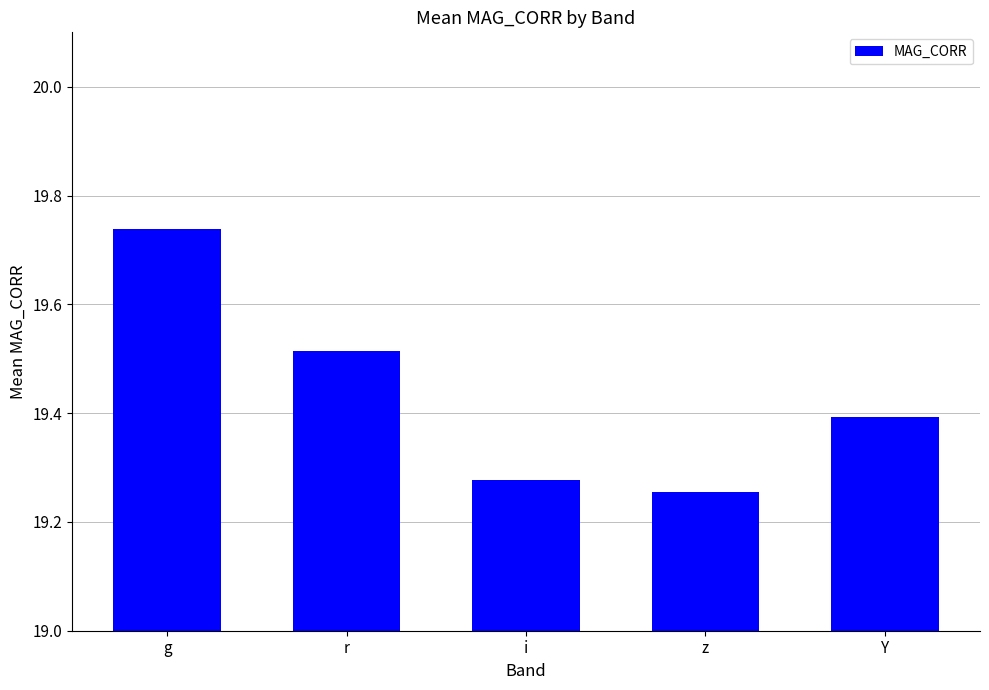

What is the label of the 2nd bar from the right?

z